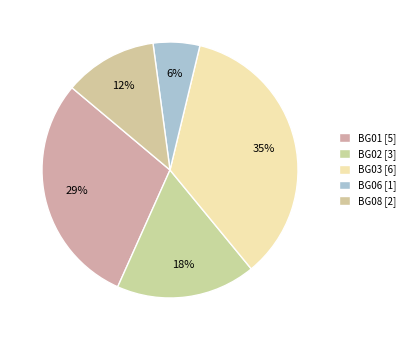

What is the ratio of the value at BG02 to the value at BG06?

3.0